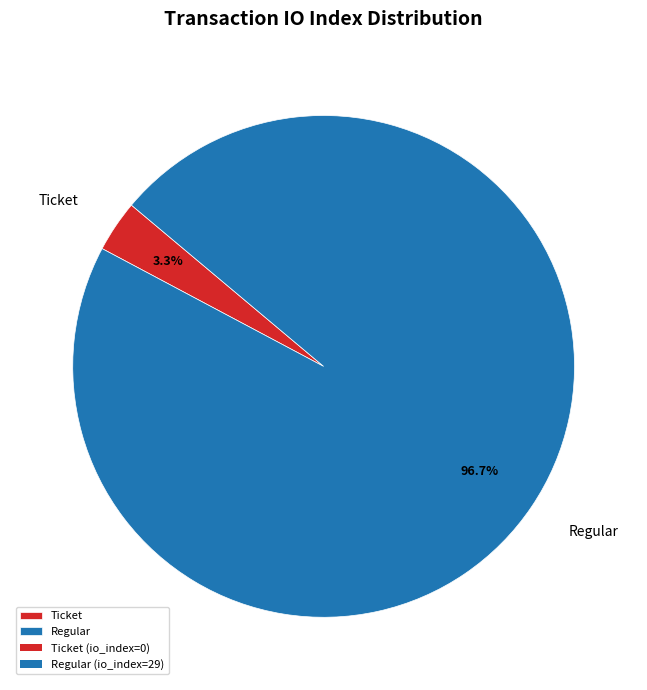

What percentage is NOT represented by Ticket?

96.7%